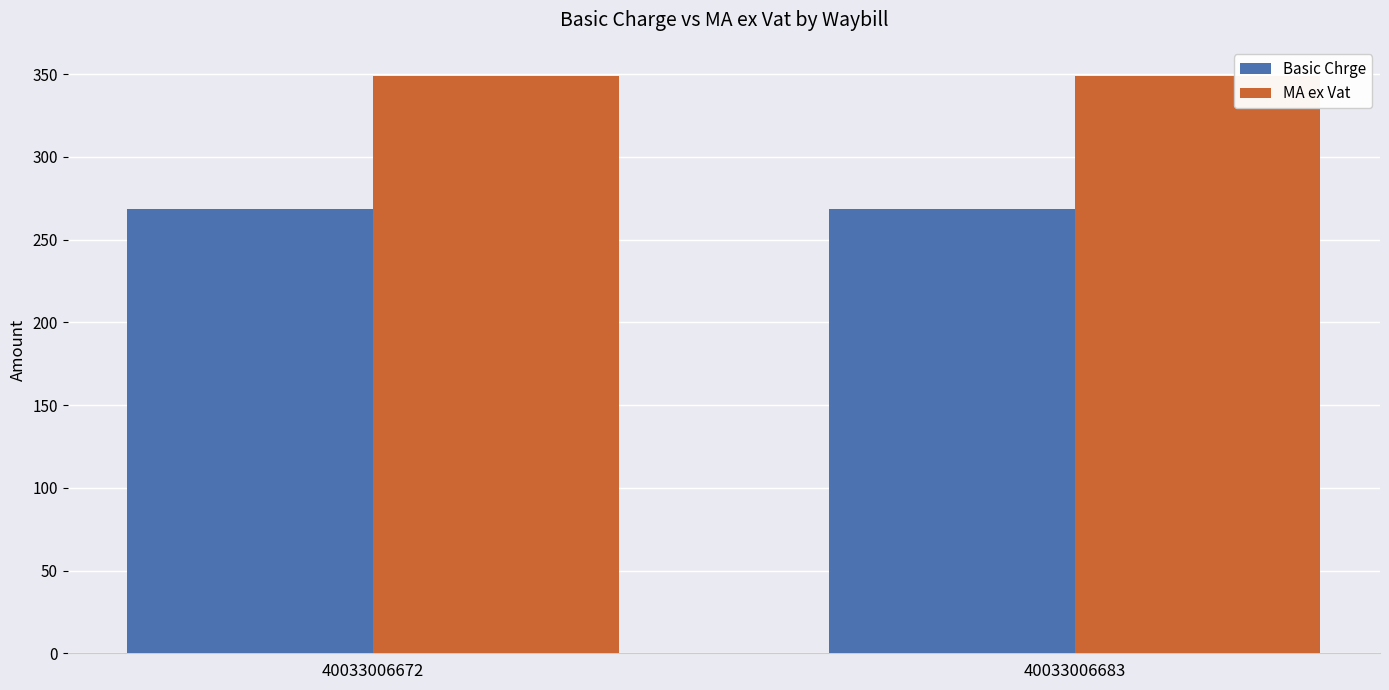

How many bars are there in total?

4